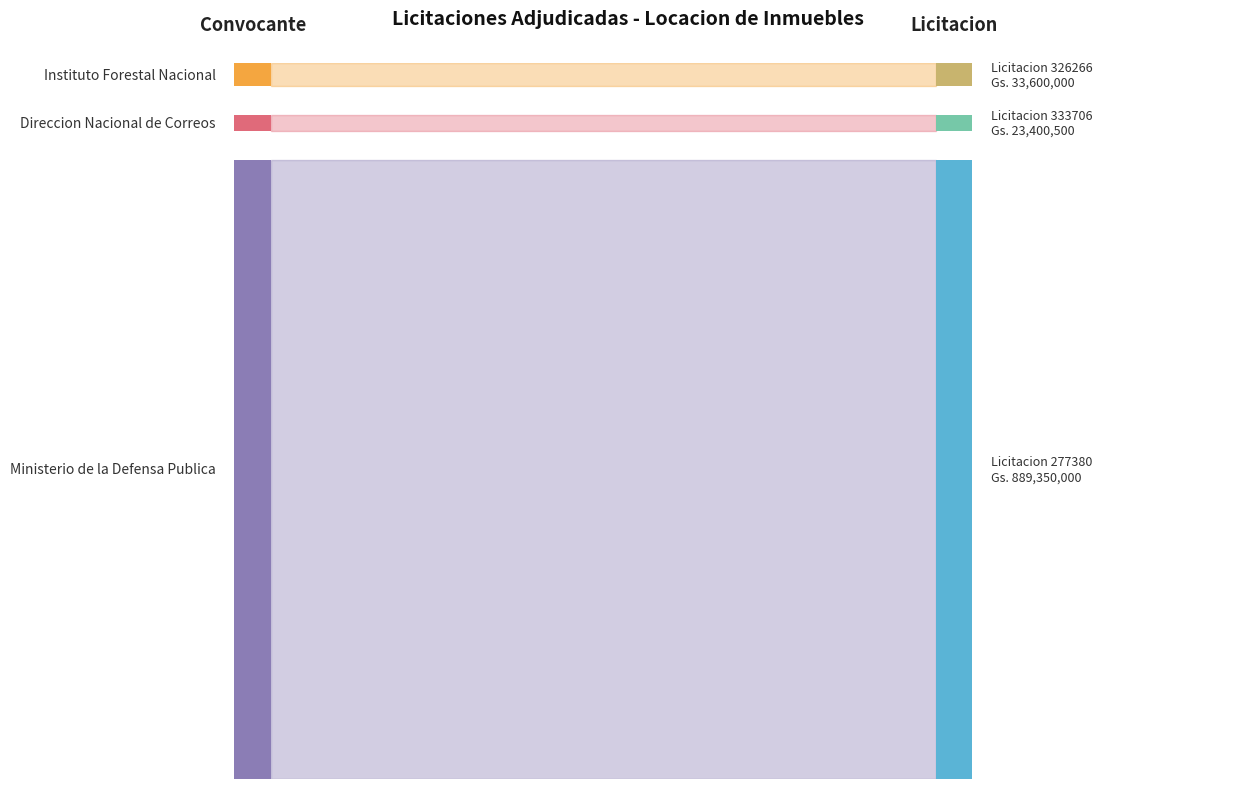

Reading left to right, extract all data points from this chart.

889350000	23400500	33600000